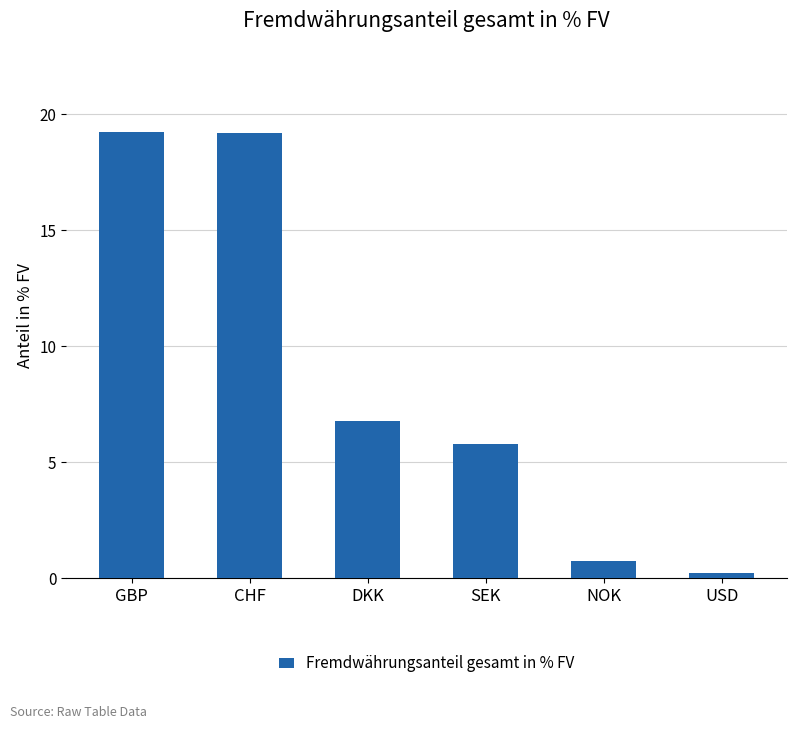

How many distinct data groups are displayed?

1